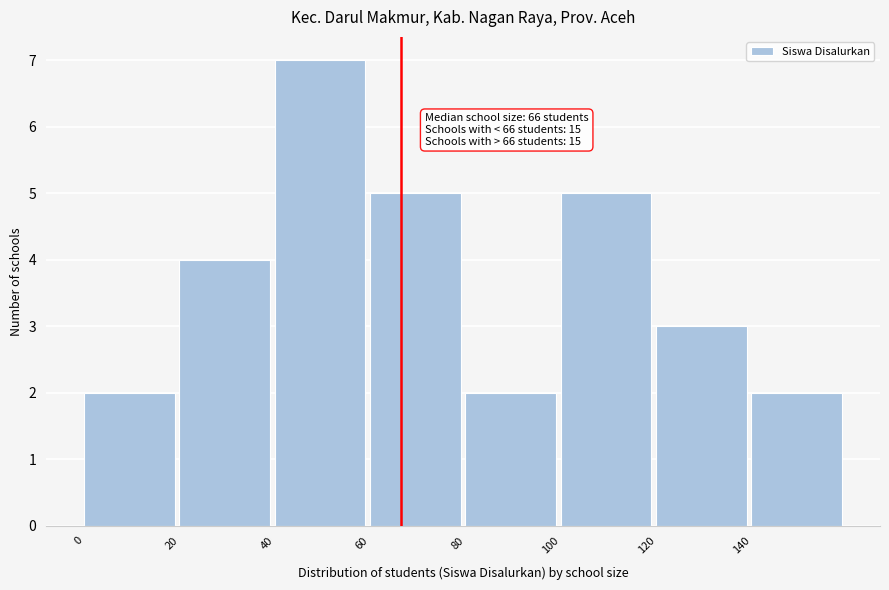

Over which range of the x-axis is the bar tallest?

40 to 60